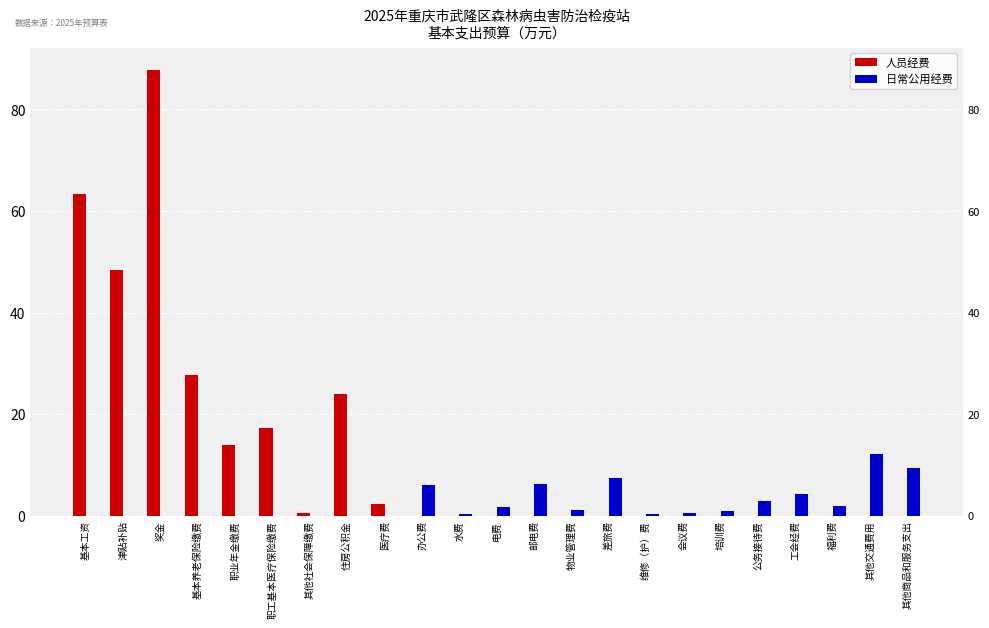

List the series in order of their peak value, lowest first.

日常公用经费, 人员经费